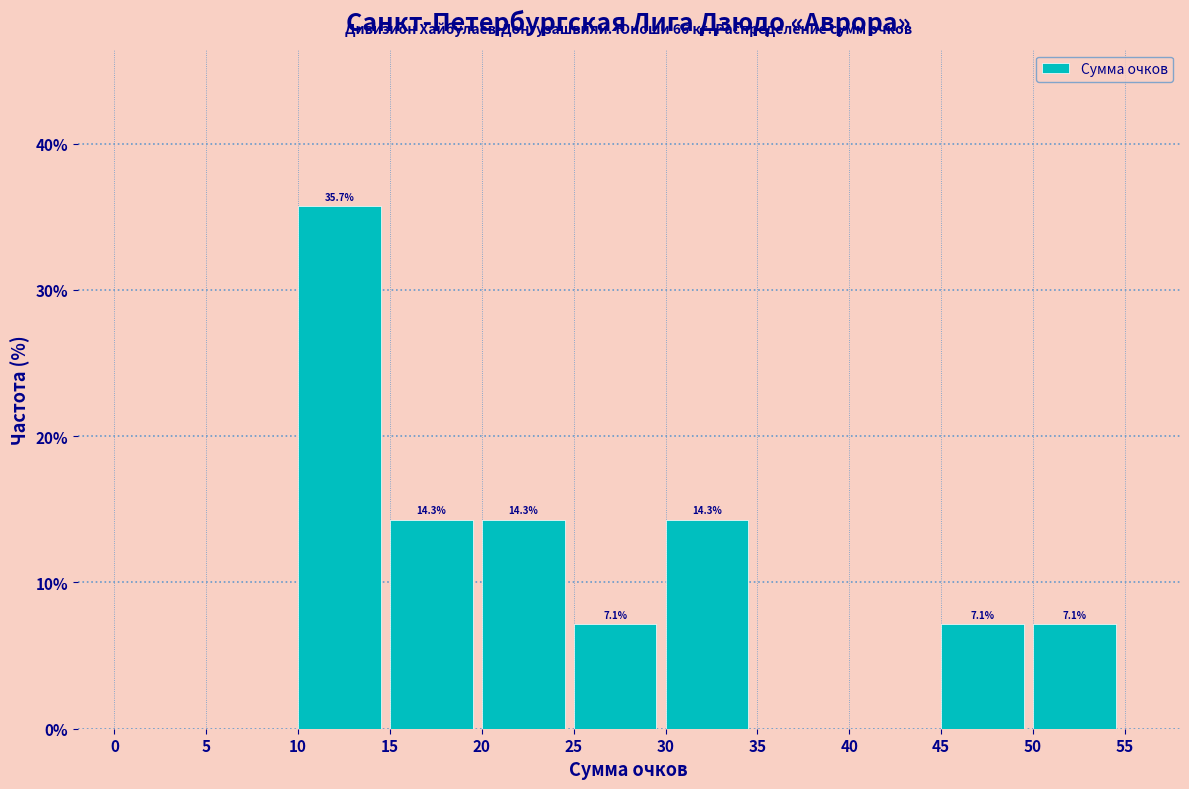

Over which range of the x-axis is the bar tallest?

10 to 15